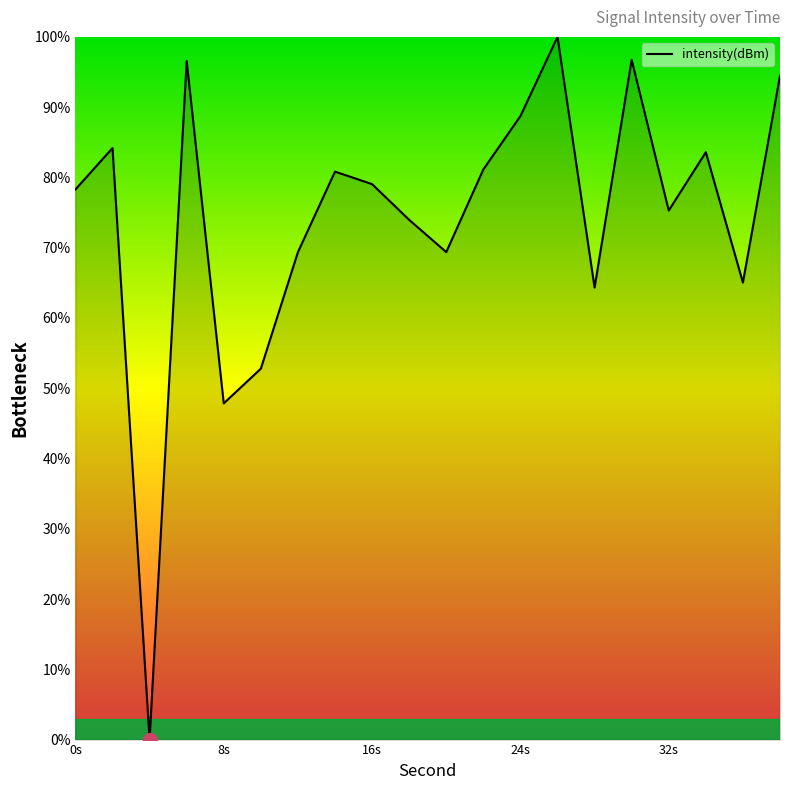

What is the maximum value shown in the chart?

100.0